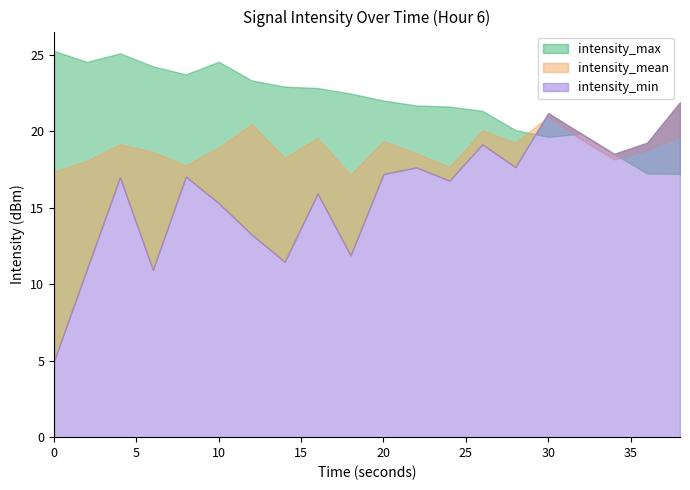

Is it true that intensity_mean equals -200.9 at 16?

False